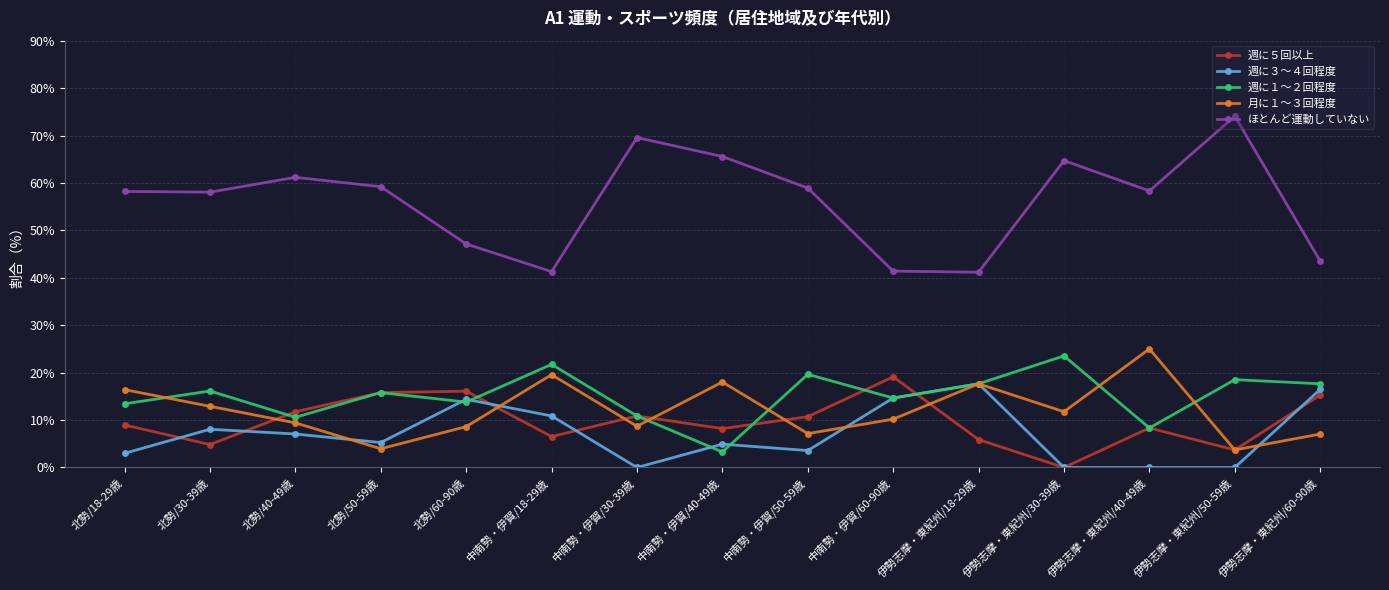

Count the number of categories in the chart.

15